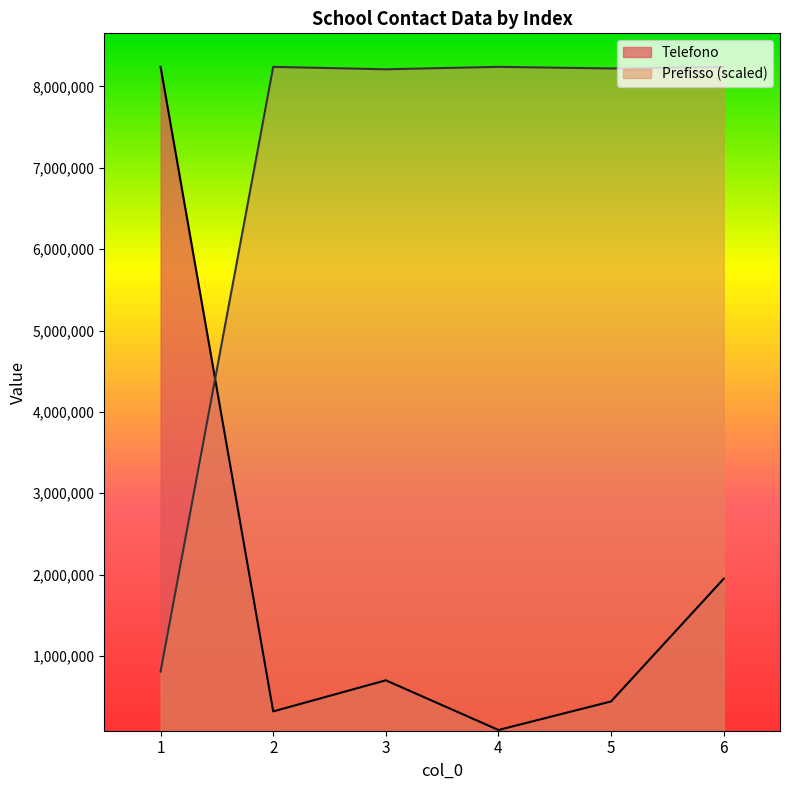

Reading right to left, transcribe all the data shown in this chart.

Telefono: 1949034.0	441008.0	90038.0	700588.0	318538.0	8240694.0
Prefisso: 8240694.0	8220764.9	8240694.0	8210800.3	8240694.0	807129.6